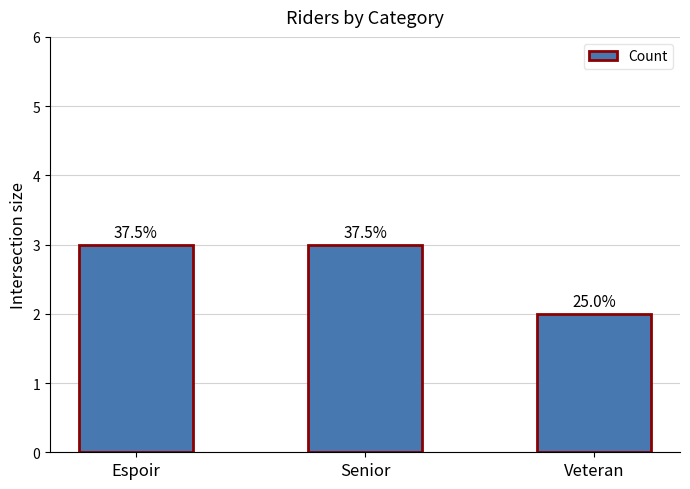

What is the difference between the values at Veteran and Senior?

1